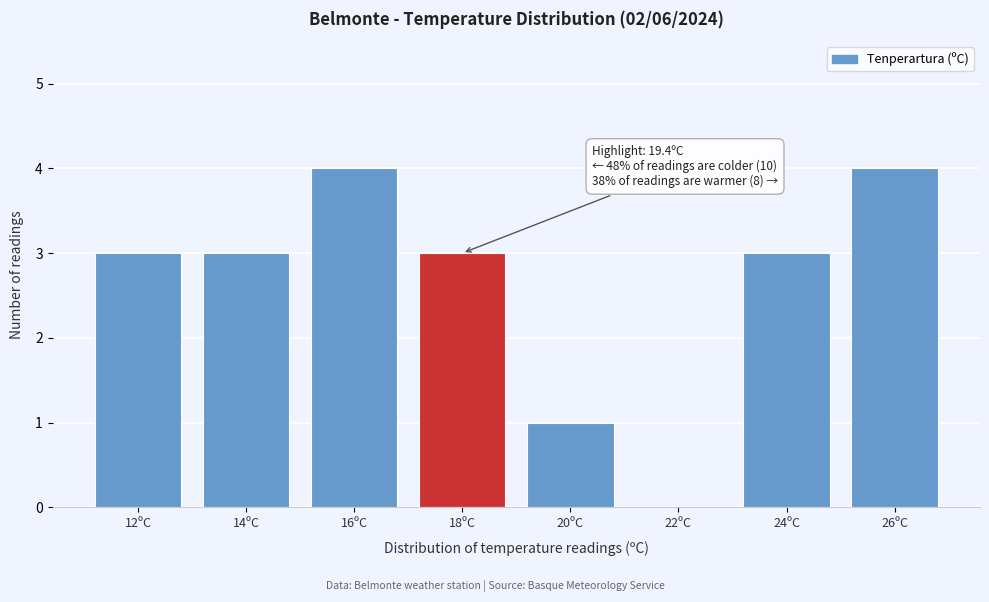

Reading left to right, list all the values displayed in this chart.

12ºC=3	14ºC=3	16ºC=4	18ºC=3	20ºC=1	22ºC=0	24ºC=3	26ºC=4